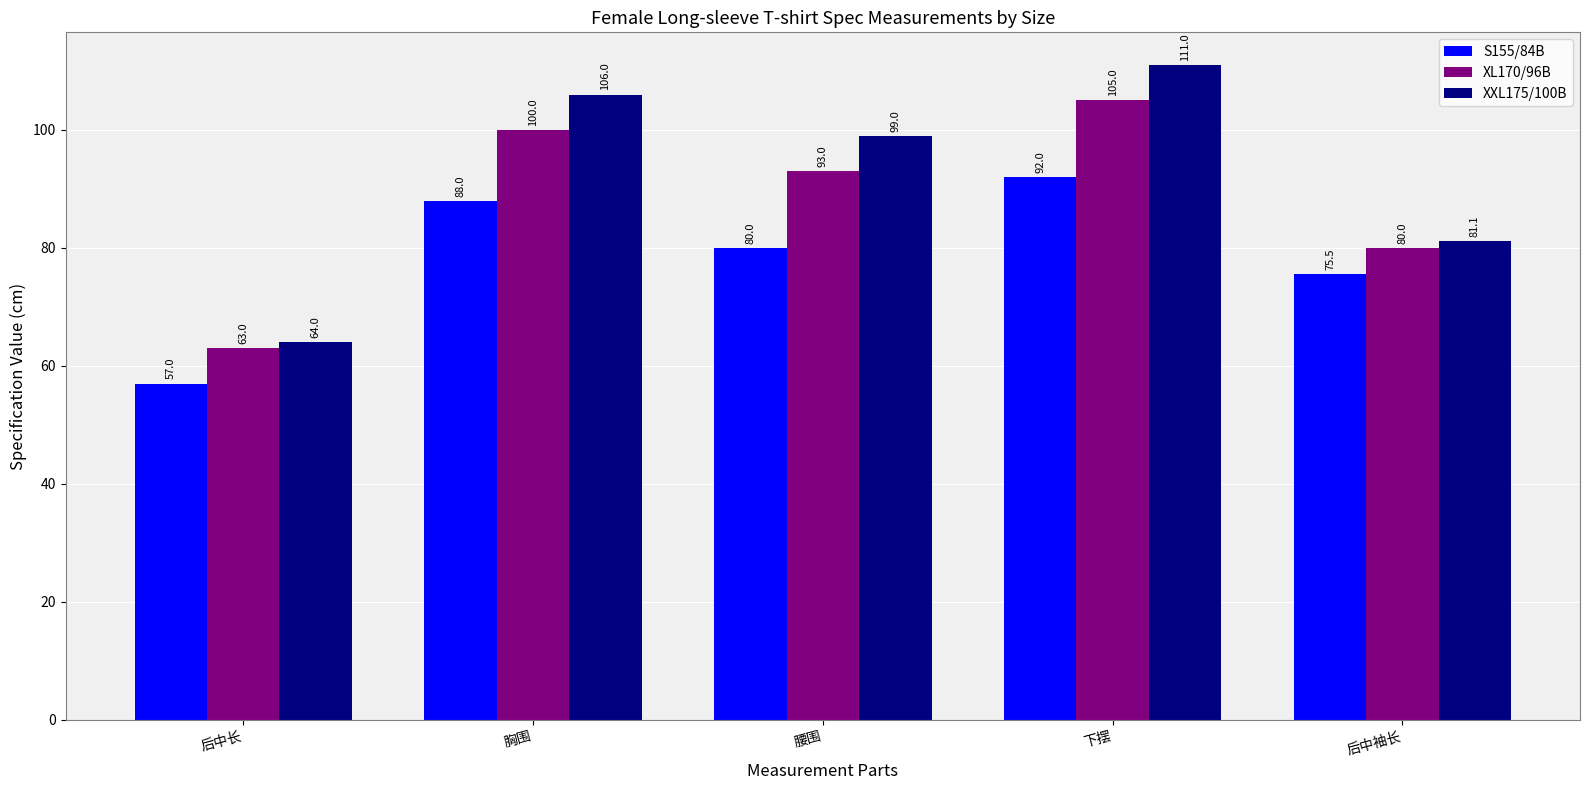

Where is XL170/96B nearest to the value 84?

后中袖长